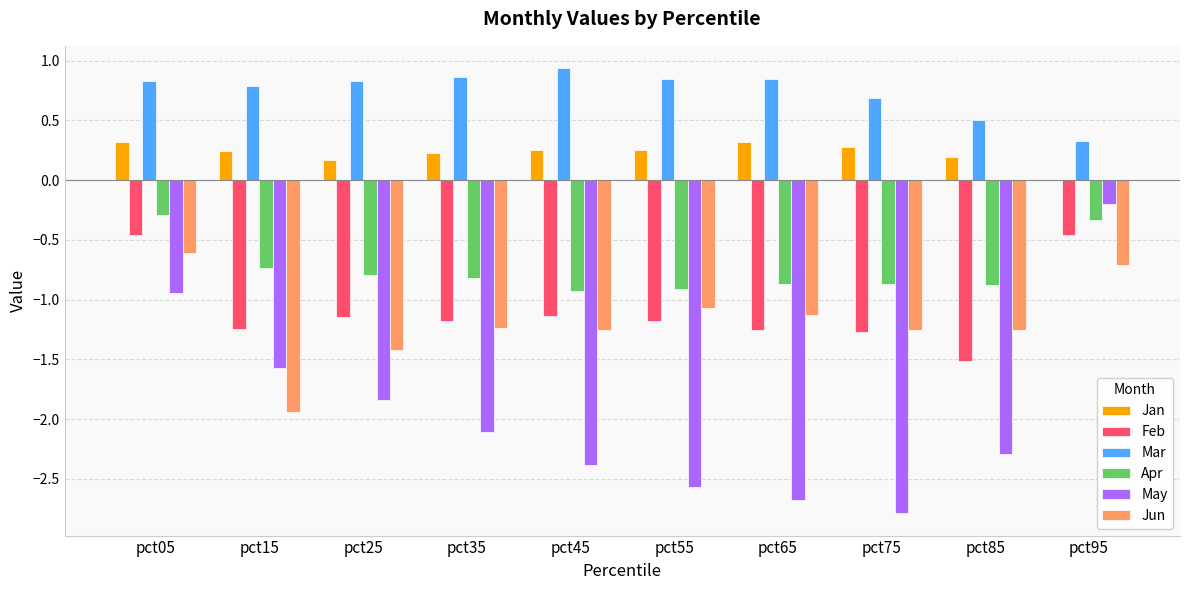

Where does the Feb series first go above -1?

pct05